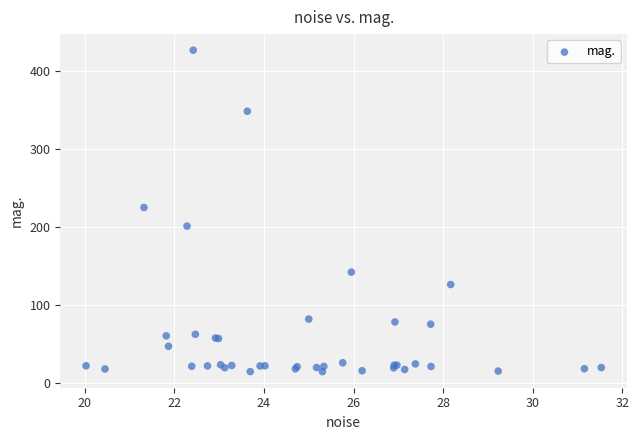

What Y value in the scatter plot is closest to 220?

225.1